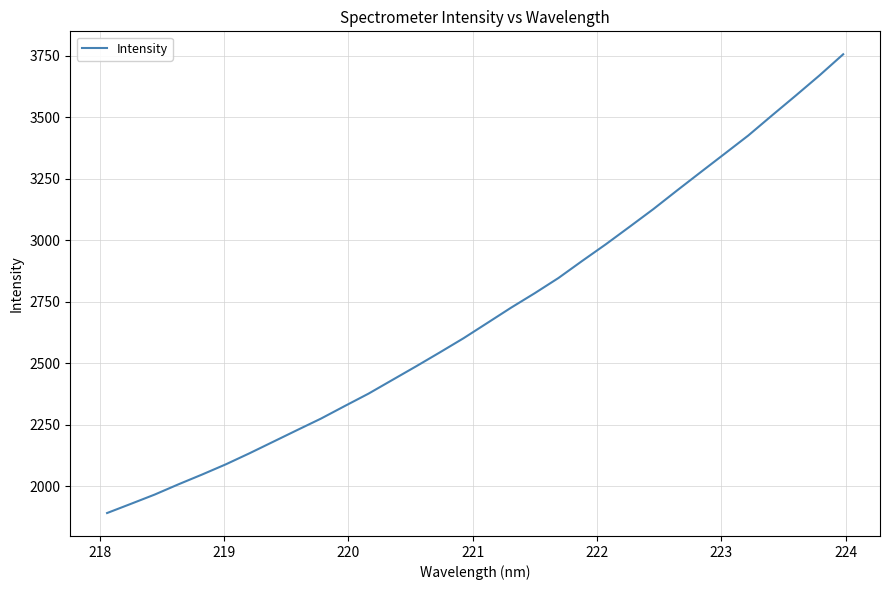

What is the maximum value shown in the chart?

3756.6